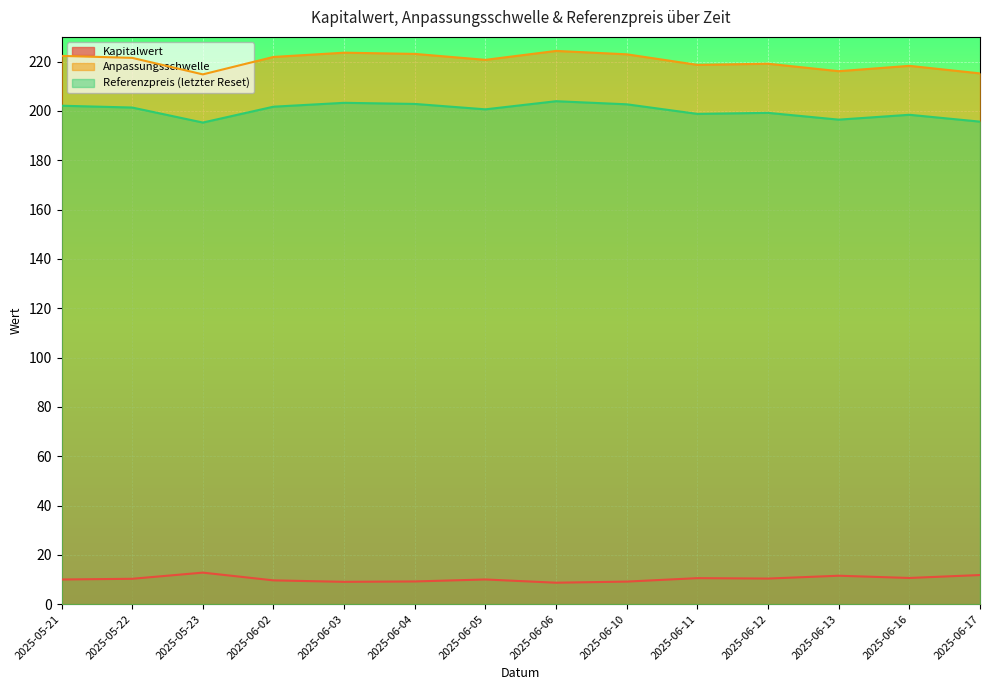

Is the value of Kapitalwert at 2025-06-11 greater than the value of Referenzpreis (letzter Reset) at 2025-06-03?

No